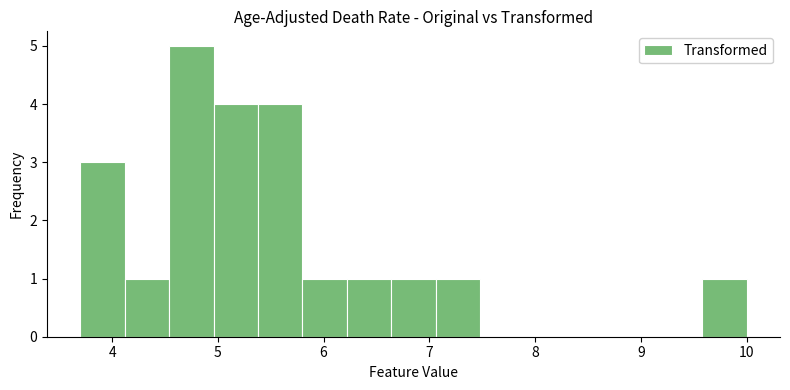

Which range on the x-axis has the tallest bar?

4.54 to 4.96